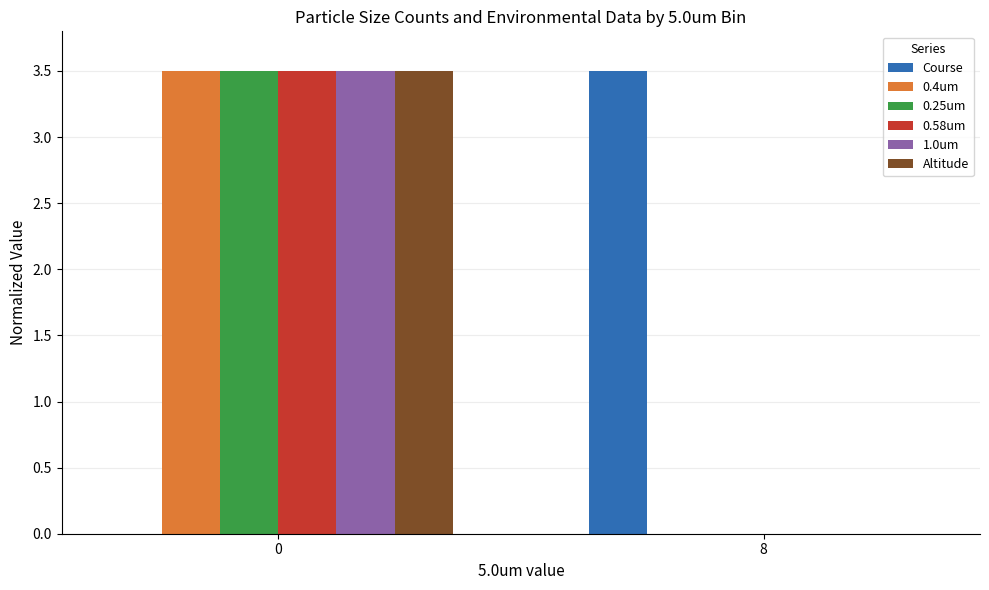

How many groups of bars are there?

2